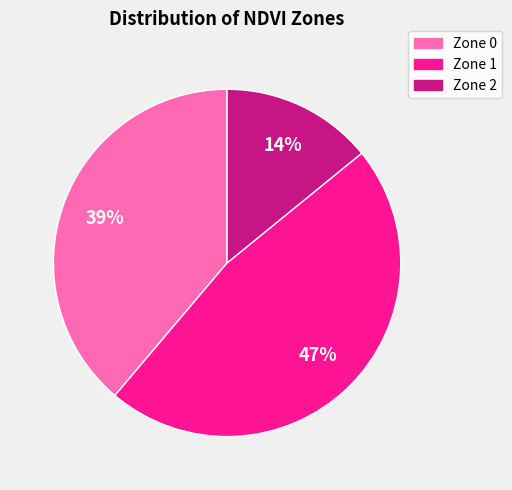

Count the number of slices in the pie.

3